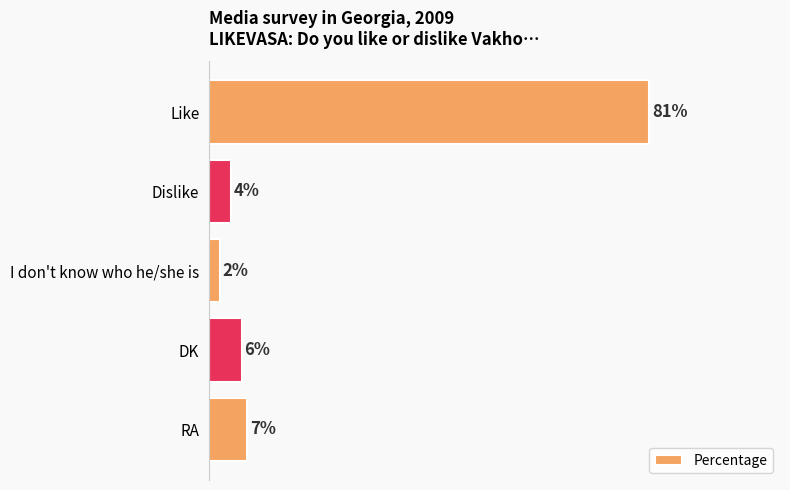

At which category does the chart reach its peak across all series?

Like